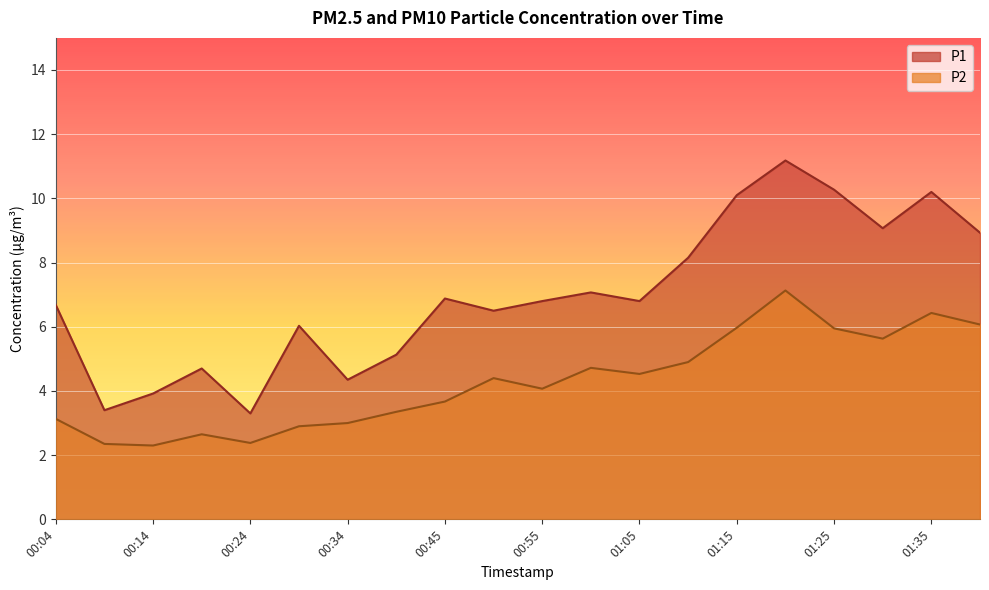

What is the difference between the maximum and second lowest values in the P1 series?

7.8